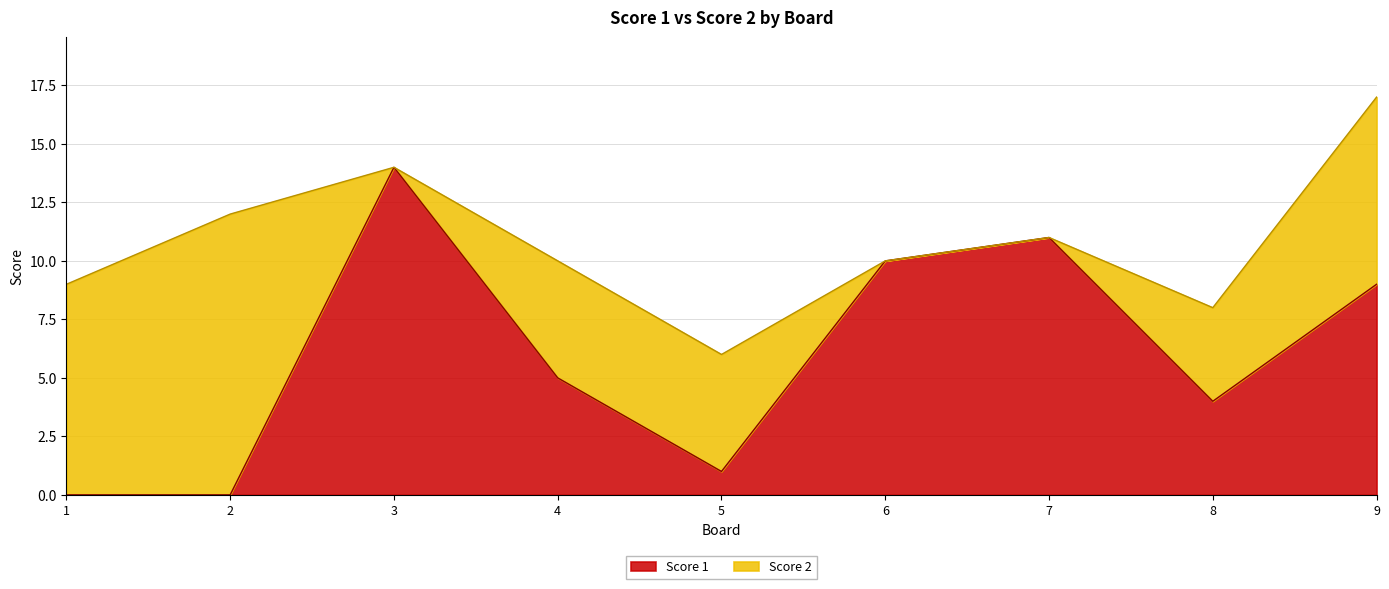

Where is the data nearest to the value 7?

4